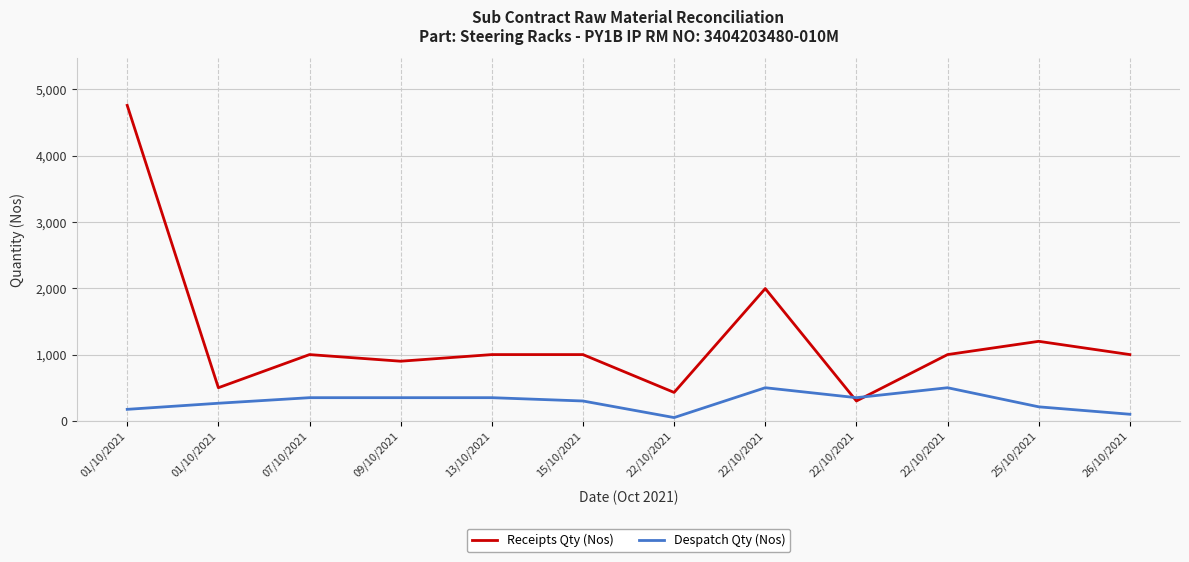

The value of Despatch Qty (Nos) at 09/10/2021 is 200. True or false?

False